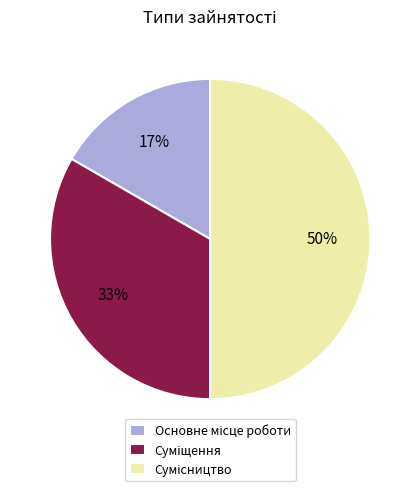

To the nearest percent, what is the difference between the largest and smallest slice percentages?

33%